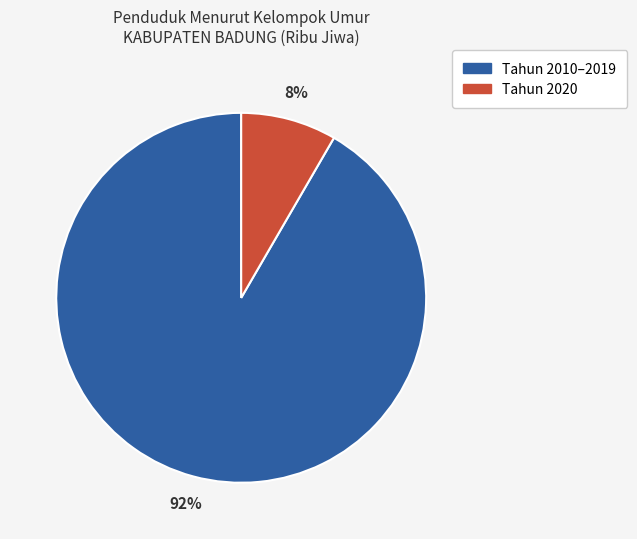

To the nearest percent, what is the average slice percentage?

50%